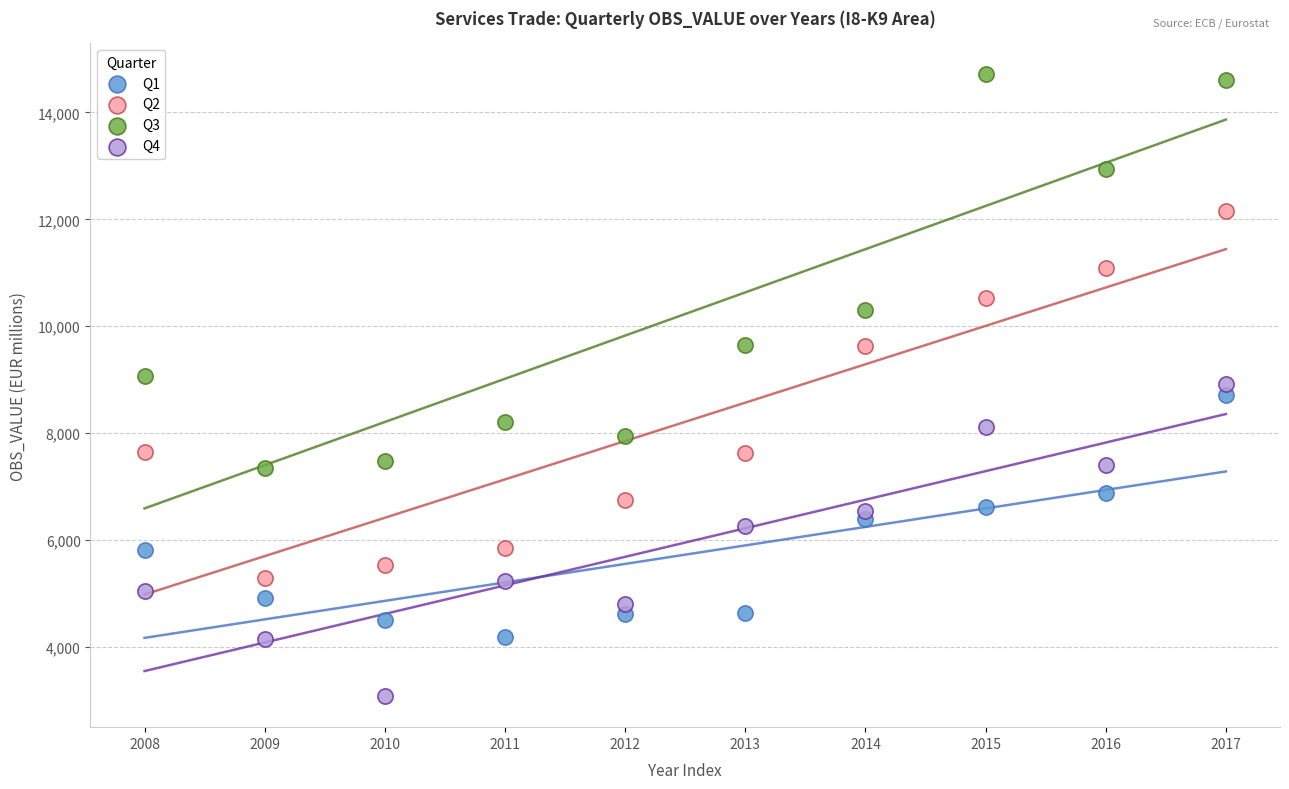

Across all data points, what is the range of Y values (max minus min)?

11630.6